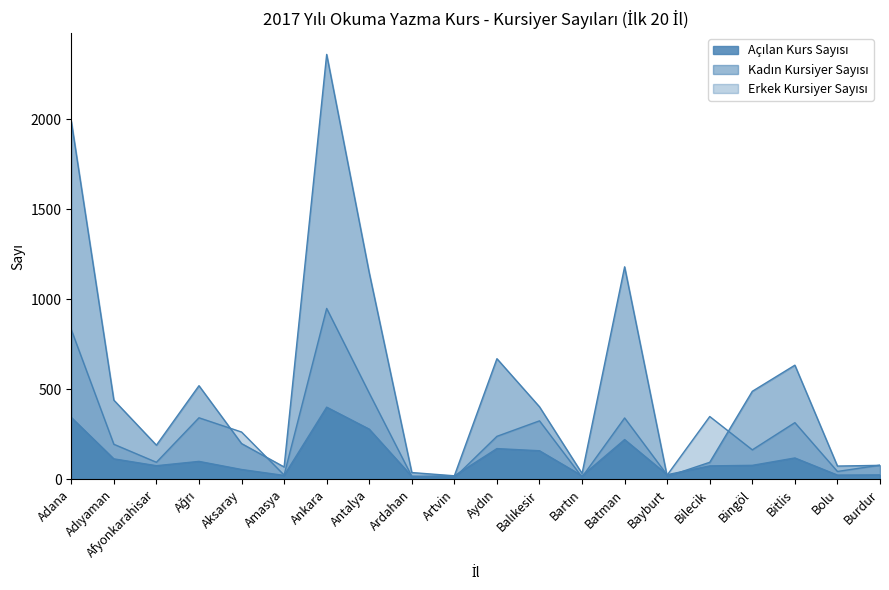

True or false: Açılan Kurs Sayısı and Erkek Kursiyer Sayısı cross at least once.

True